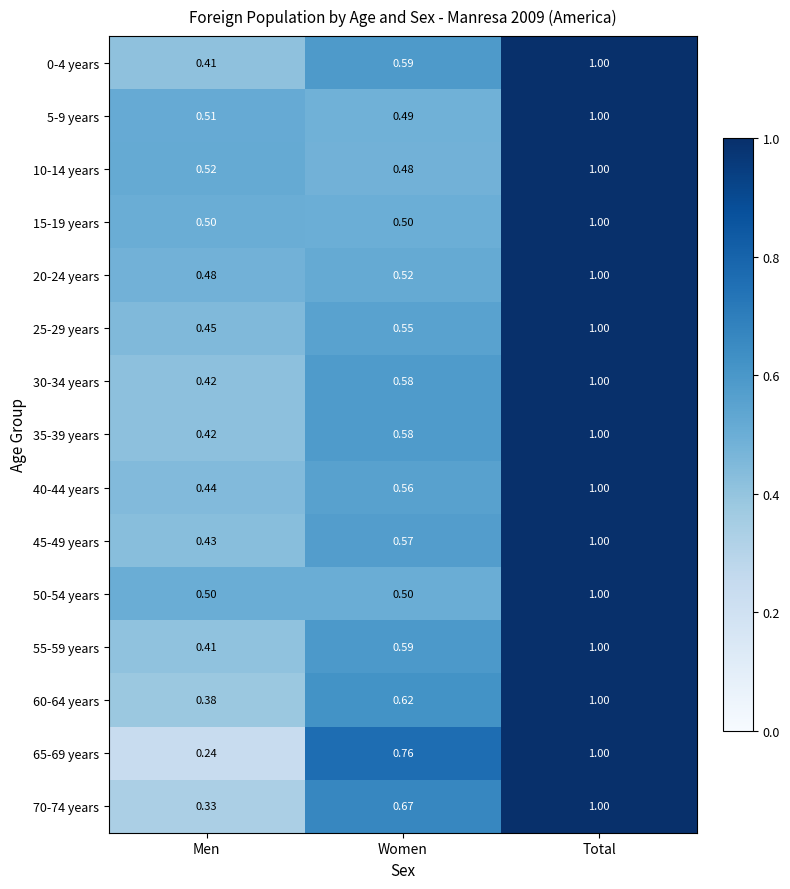

What is the total value across all series at Total?

15.0